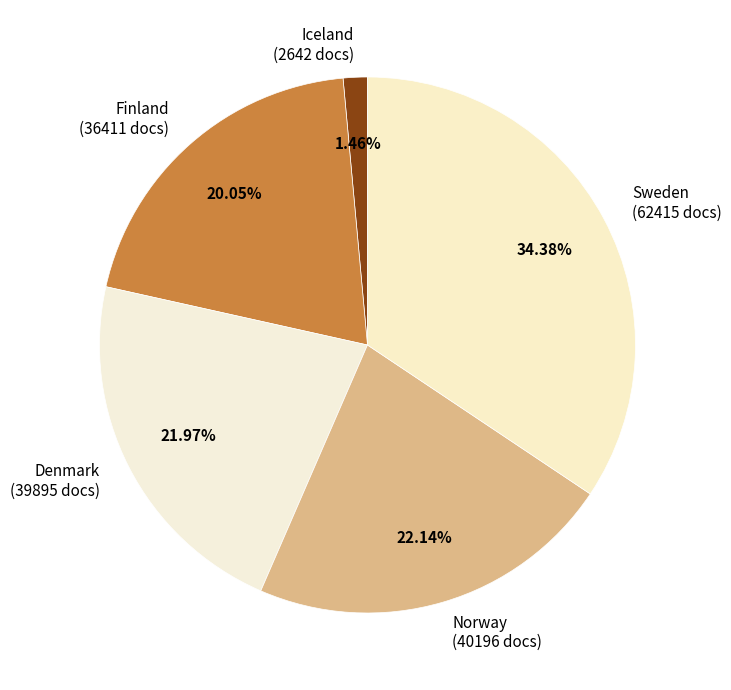

What is the ratio of the value at Norway to the value at Finland?

1.1